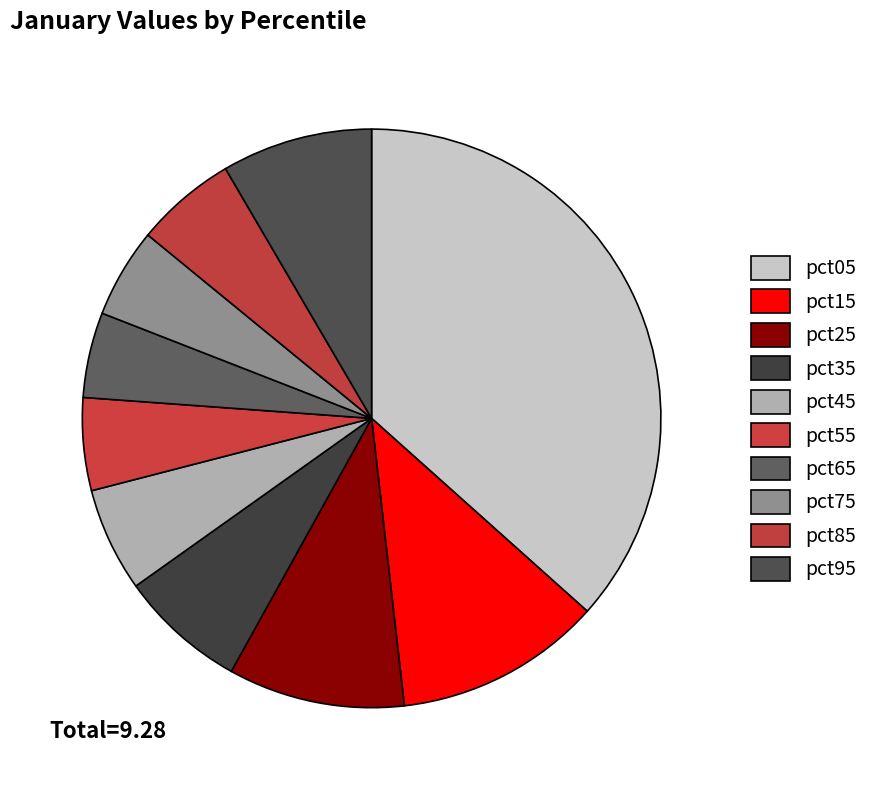

Which category has the biggest portion of the pie?

pct05